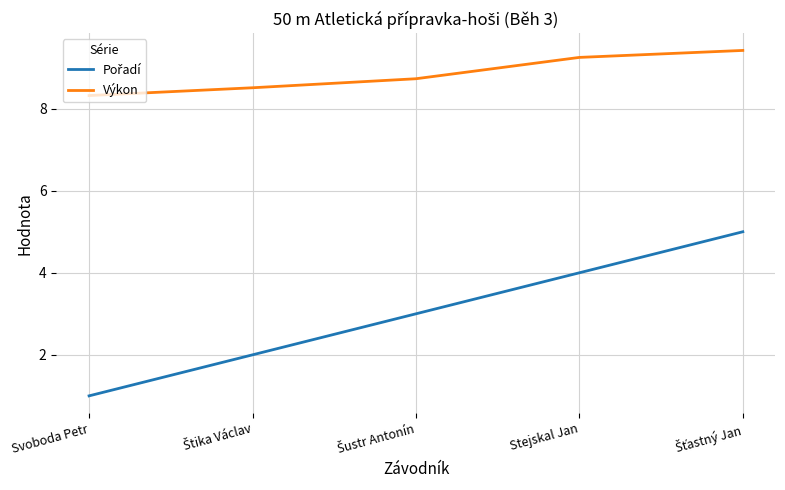

The value of Výkon at Svoboda Petr is 8.3. True or false?

True